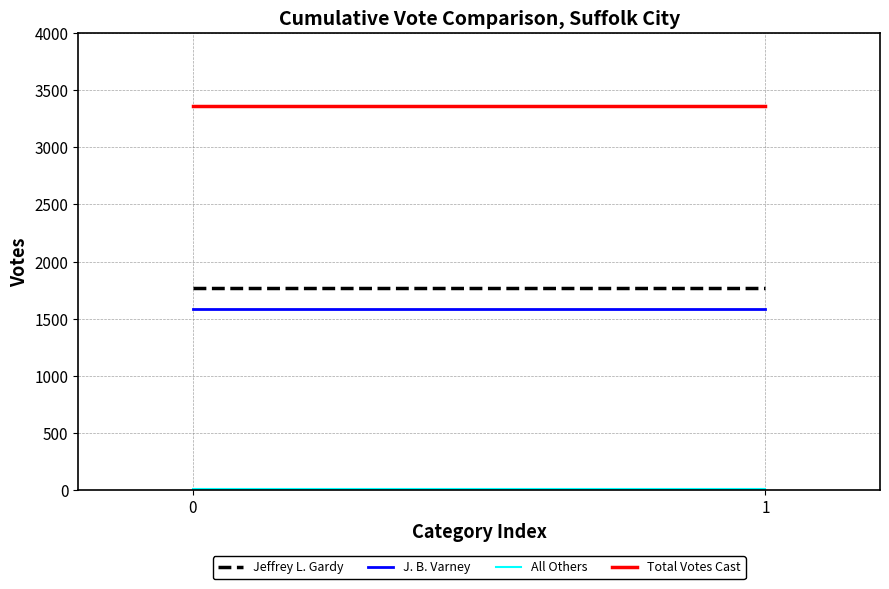

Rank the series by their maximum value, from highest to lowest.

Total Votes Cast, Jeffrey L. Gardy, J. B. Varney, All Others